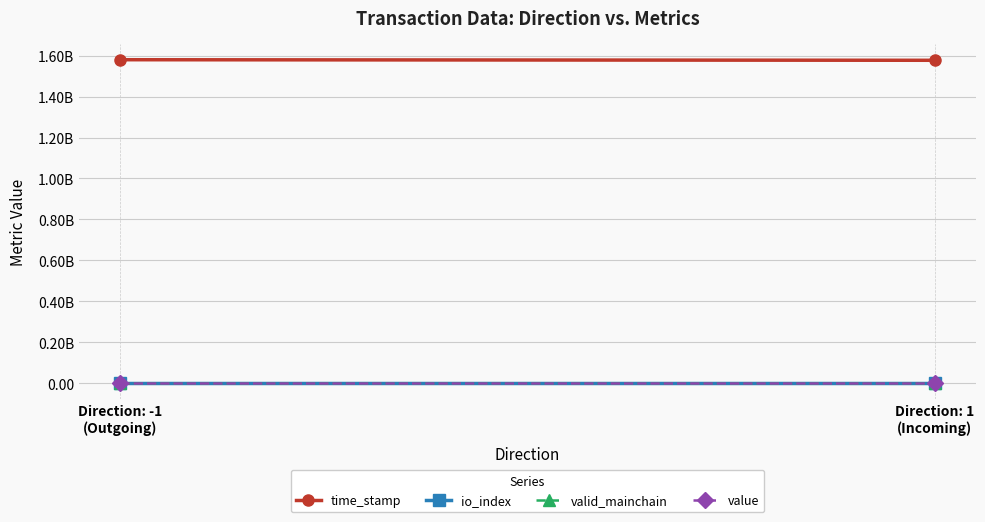

What is the sum of the value values at Direction: -1
(Outgoing) and Direction: 1
(Incoming)?

52.3